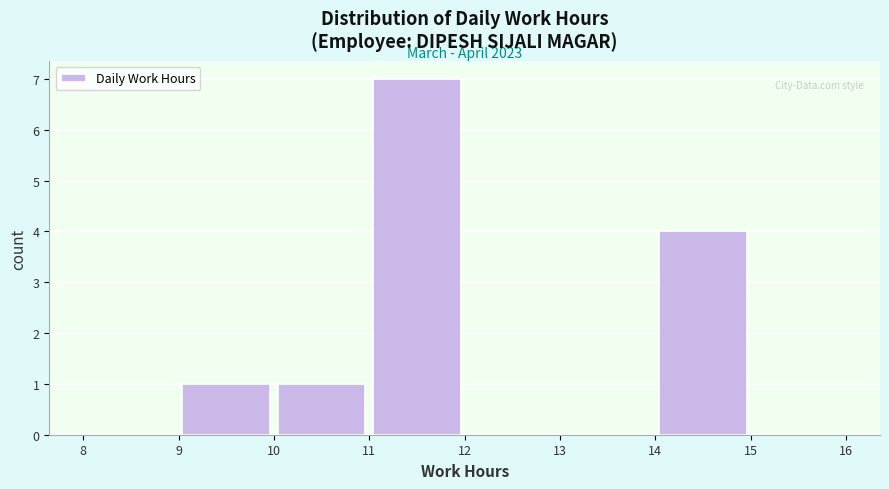

Over which range of the x-axis is the bar tallest?

11 to 12